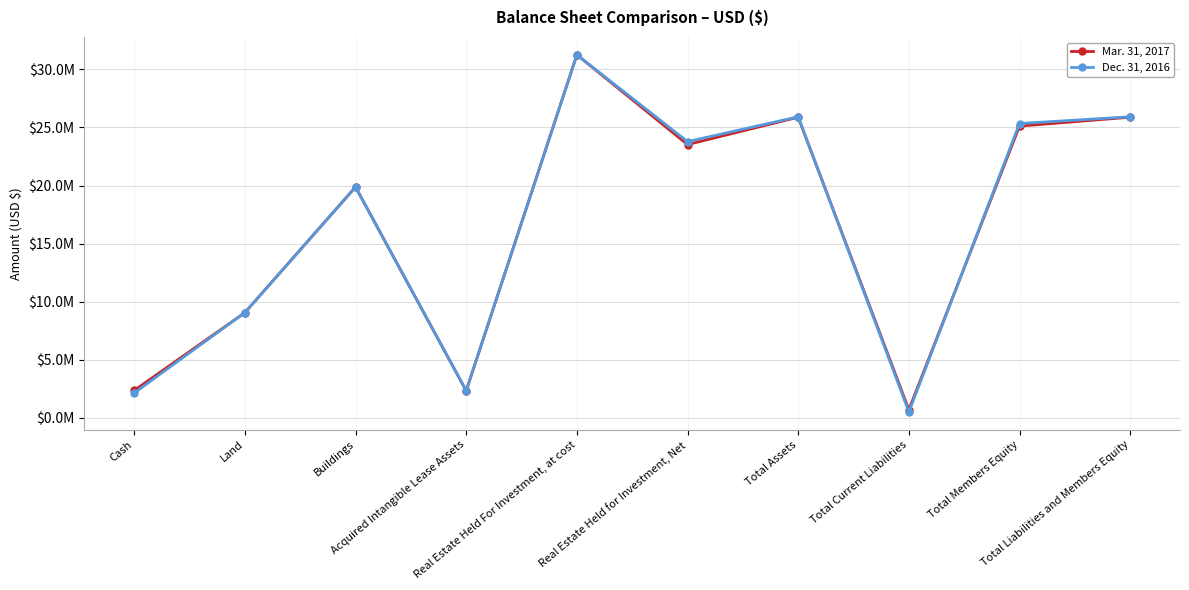

What is the difference between the second highest and minimum values in the Mar. 31, 2017 series?

25186764